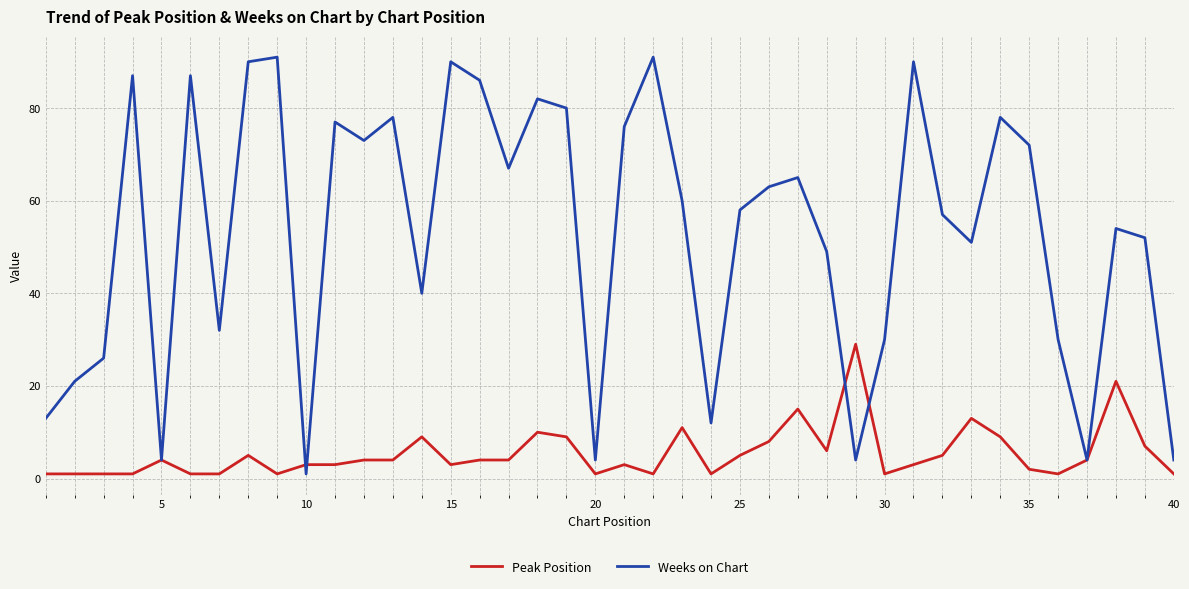

Which series has the widest spread of values?

Weeks on Chart